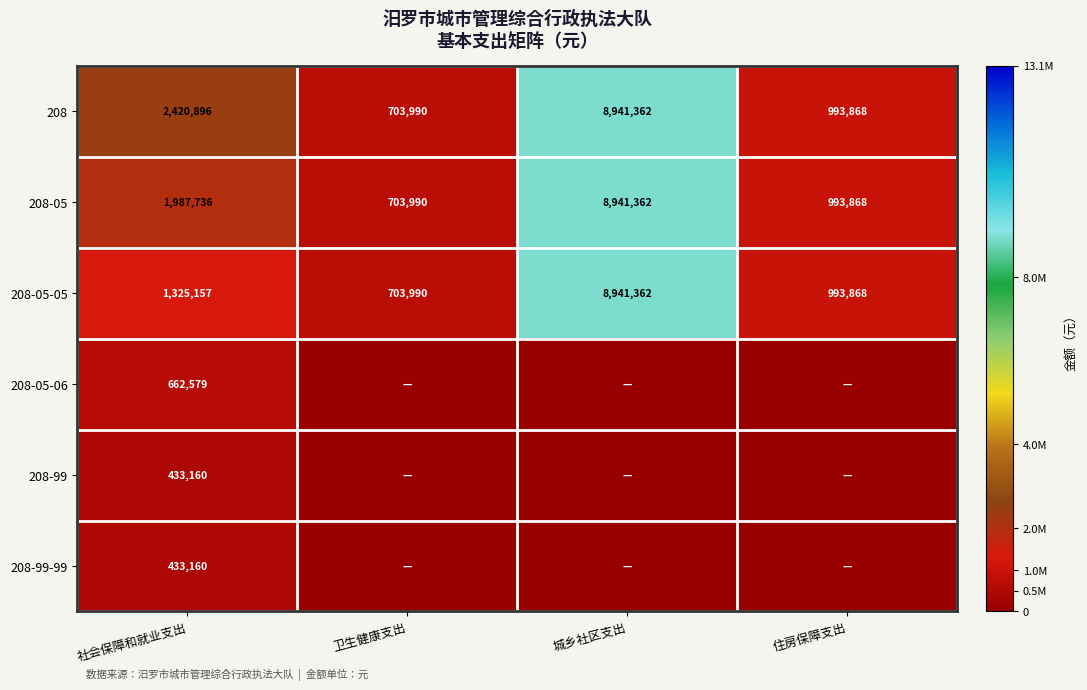

What is the sum of the 208-05-05 values at 卫生健康支出 and 住房保障支出?

1697858